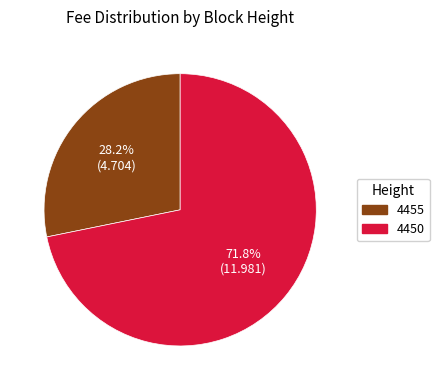

To the nearest percent, what is the combined percentage of 4455 and 4450?

100%